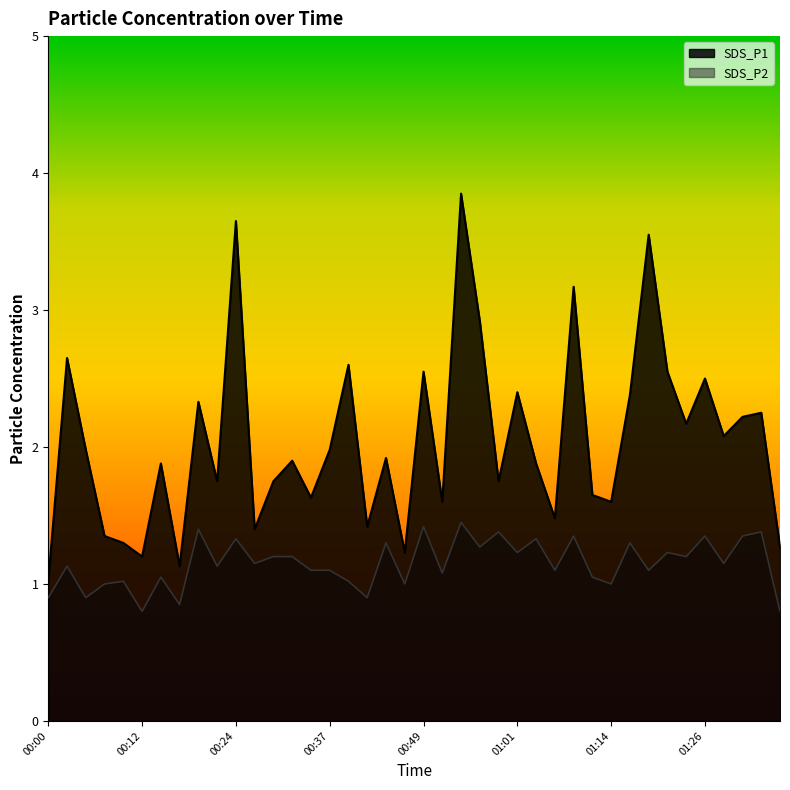

What is the sum of all SDS_P2 values?

46.0